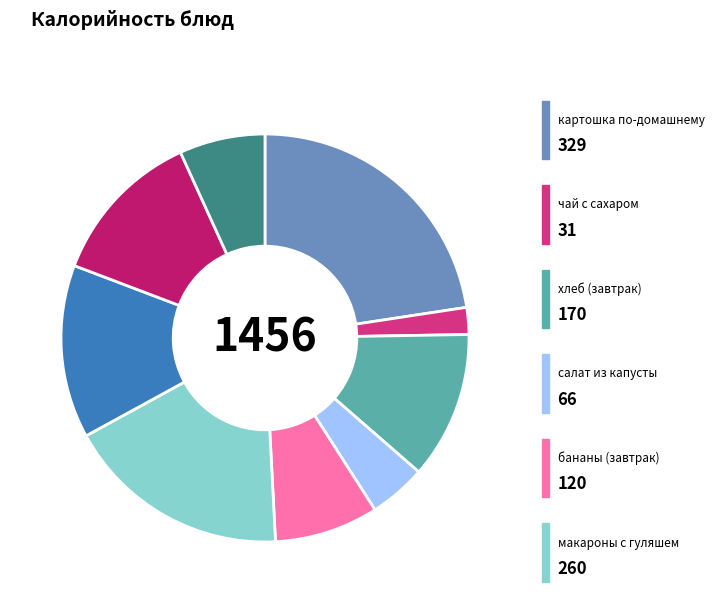

Does any single category account for the majority?

No